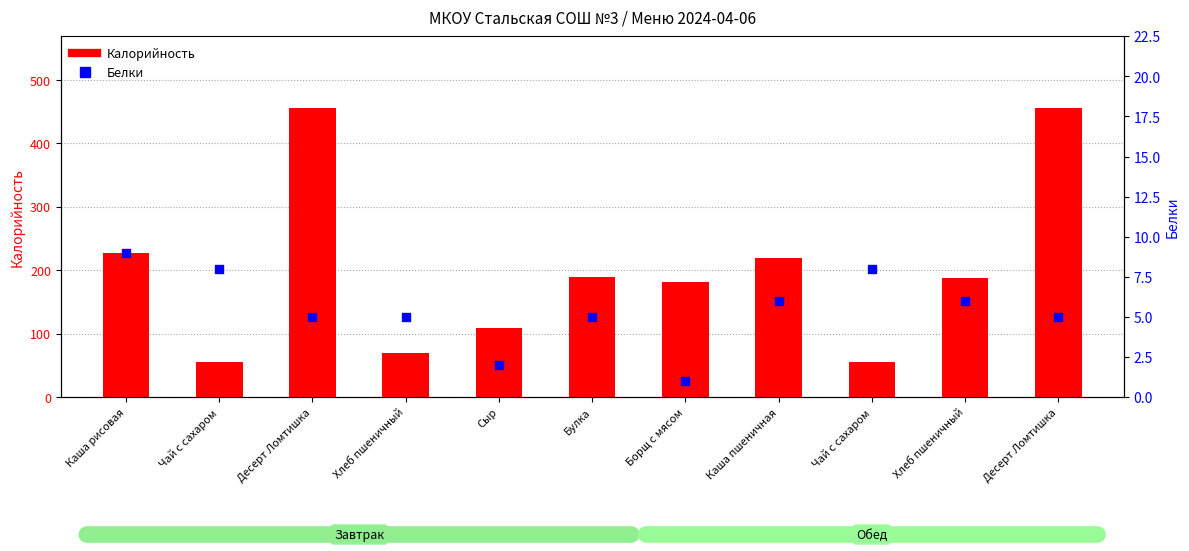

What are all the series names shown in the legend?

Калорийность, Белки